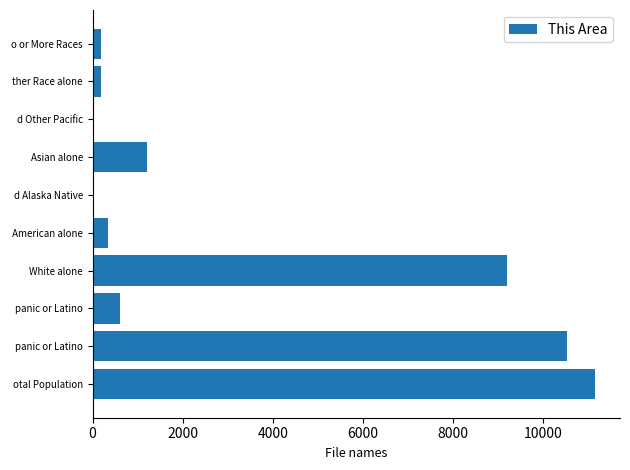

What is the difference between the second highest and second lowest values?

10504